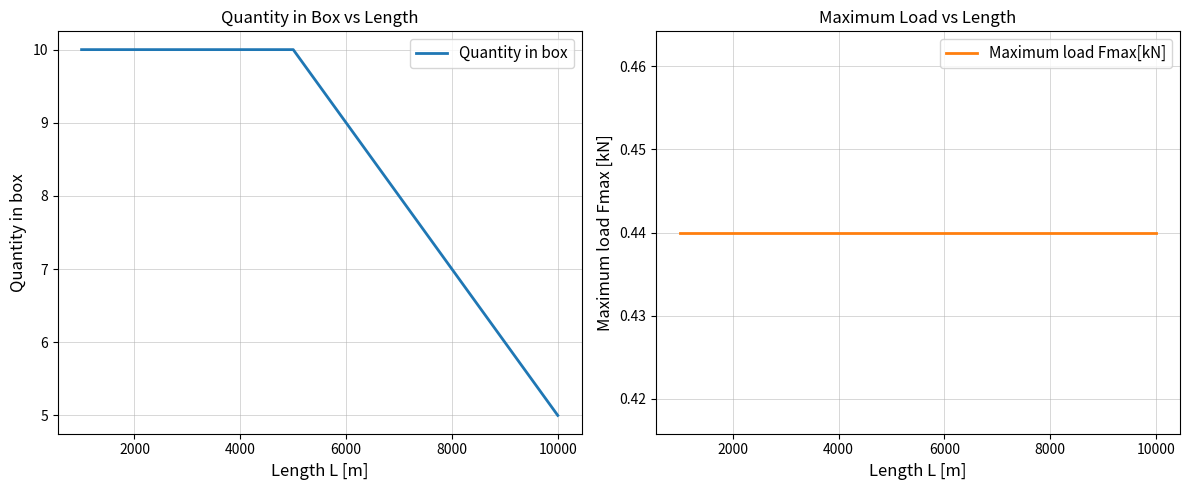

The Quantity in box series shows 5.3 at 6000. True or false?

False